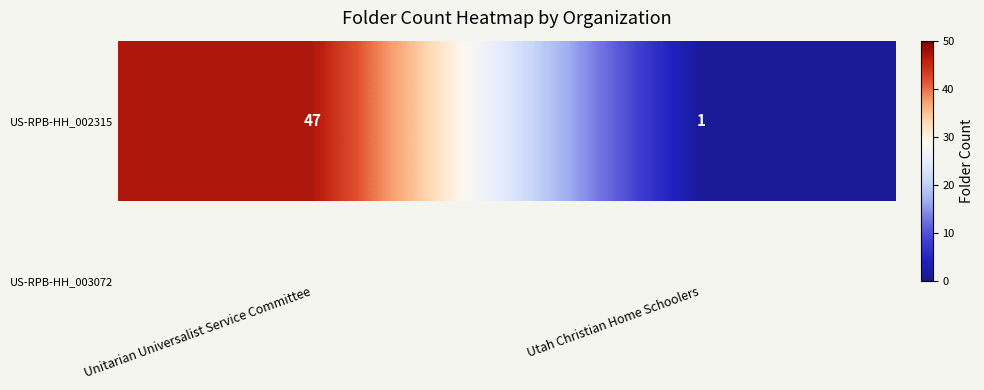

Which category has the lowest value across all series?

Utah Christian Home Schoolers